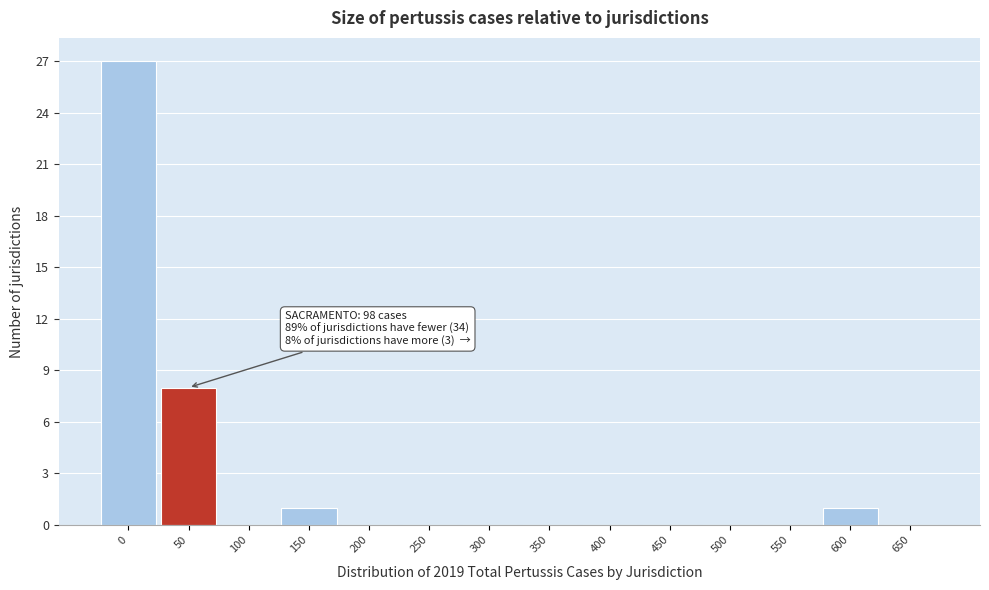

Reading left to right, extract all data points from this chart.

0=27	50=8	100=0	150=1	200=0	250=0	300=0	350=0	400=0	450=0	500=0	550=0	600=1	650=0